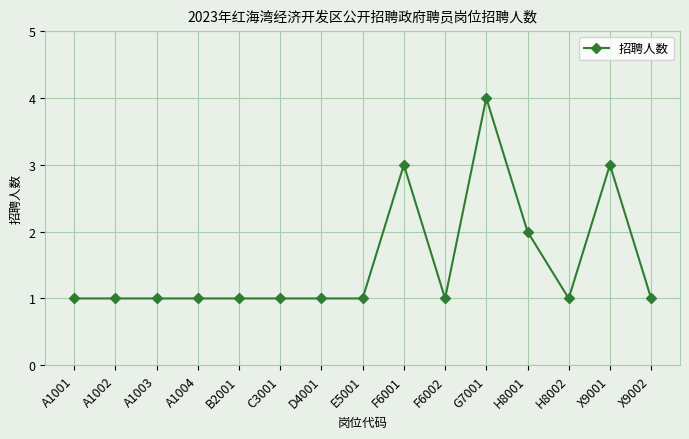

The chart shows a value of 1 at E5001. True or false?

True